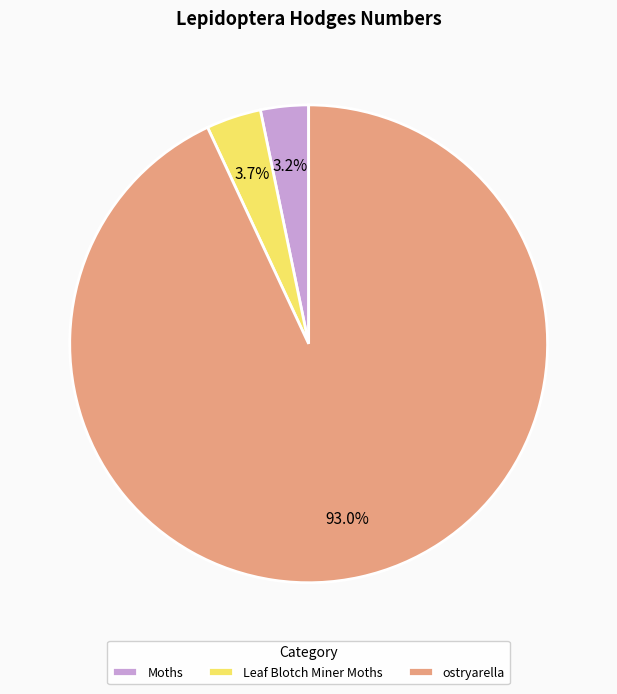

How much of the chart is everything except Leaf Blotch Miner Moths?

96.3%